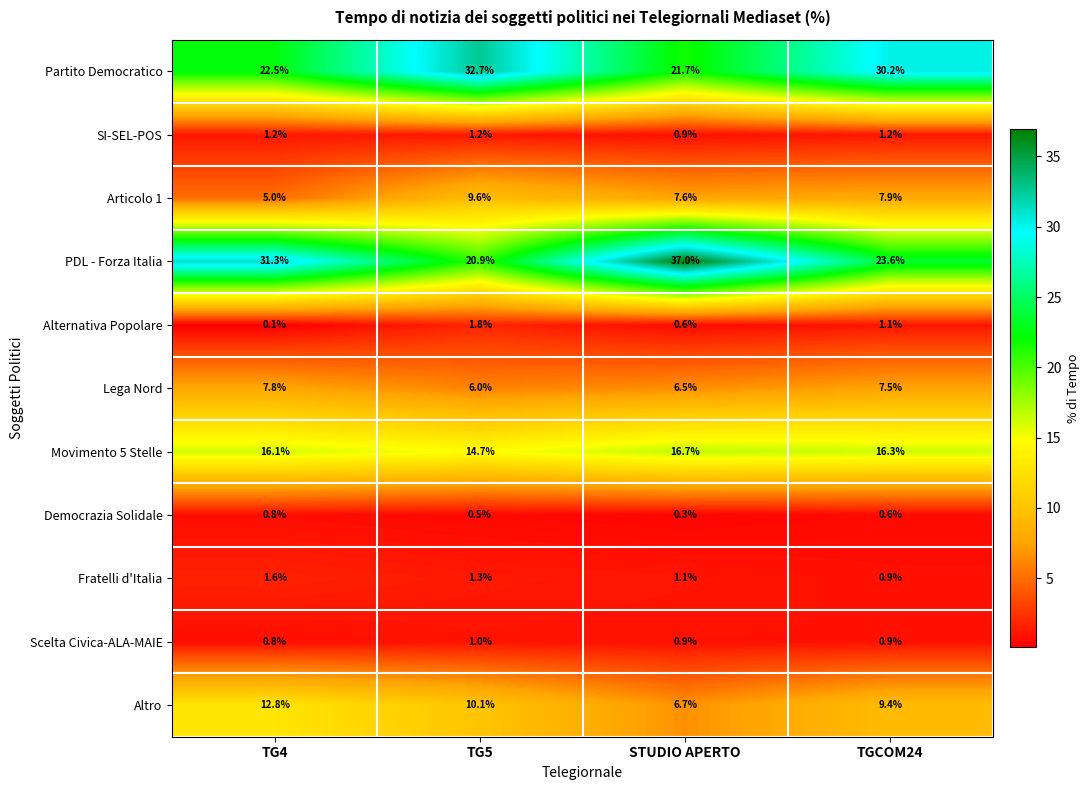

What is the sum of all Alternativa Popolare values?

3.6